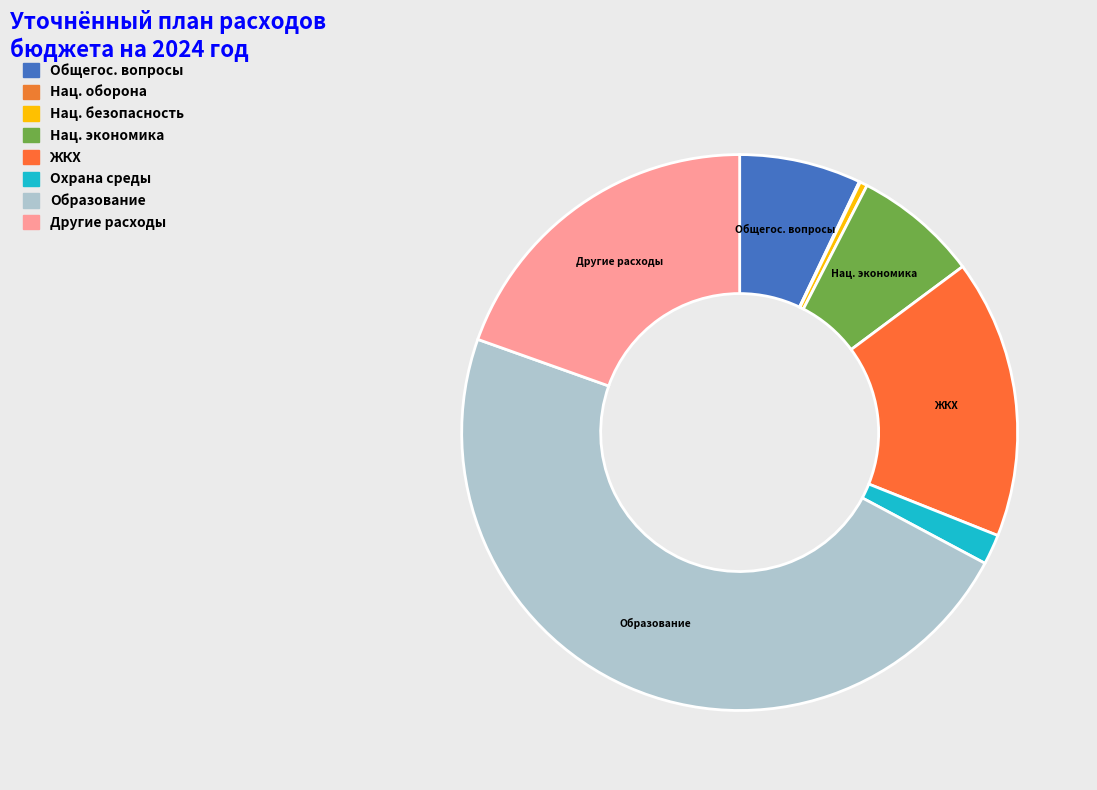

Is there a majority slice in this chart?

No